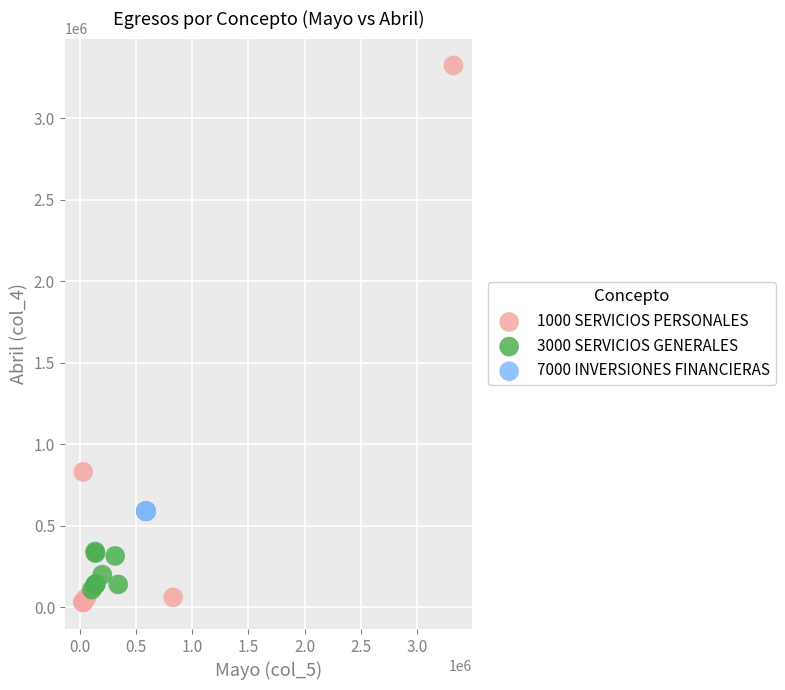

Which series reaches the maximum Y coordinate?

1000 SERVICIOS PERSONALES